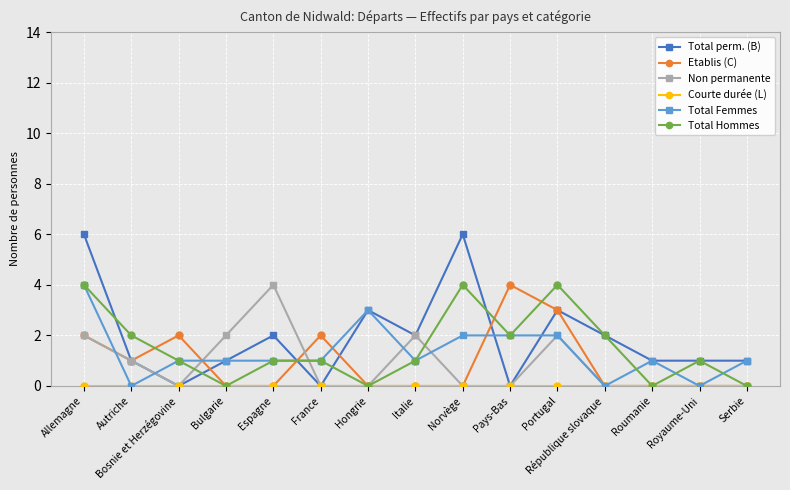

Which category has the highest value in the Etablis (C) series?

Pays-Bas